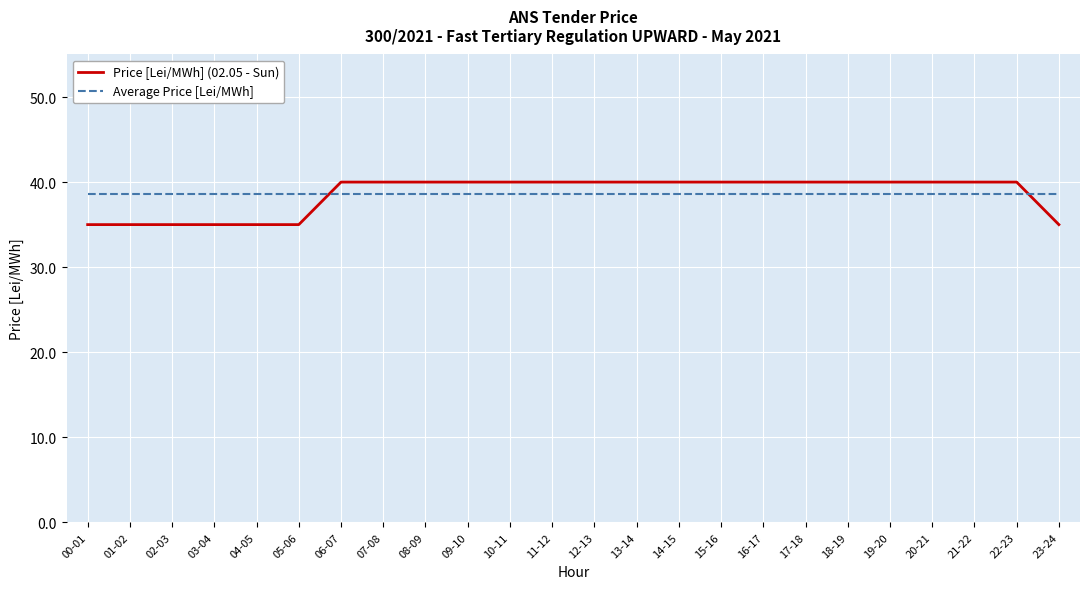

Rank the series at 12-13 from highest to lowest value.

Price [Lei/MWh] (02.05 - Sun), Average Price [Lei/MWh]